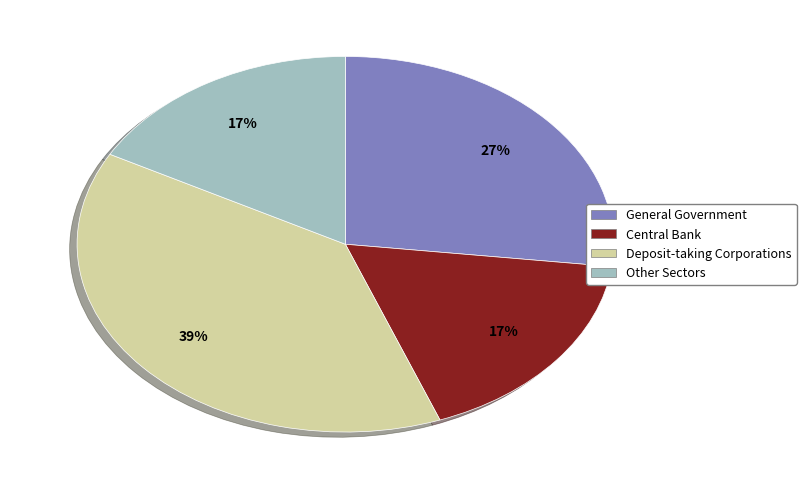

To the nearest percent, what percentage of the pie is Central Bank?

17%